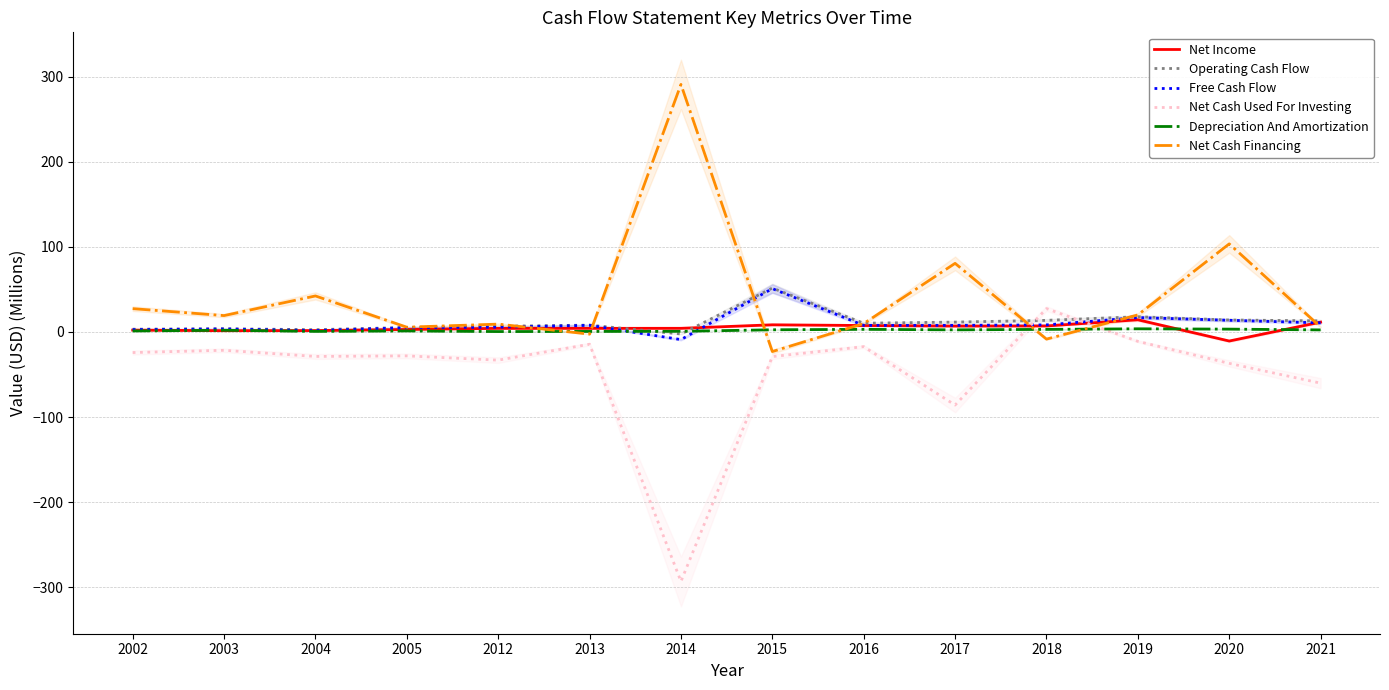

What is the difference between the second highest and second lowest values in the Net Cash Financing series?

111.9